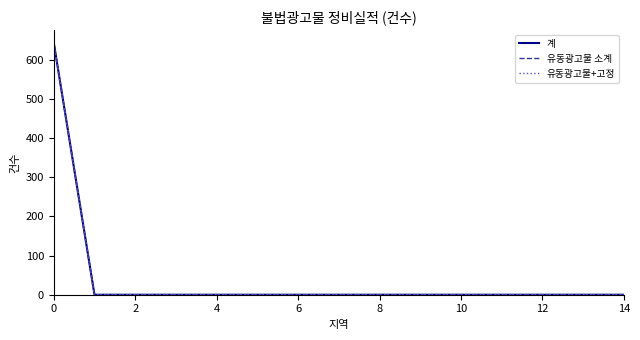

Reading left to right, extract all data points from this chart.

계: 643	0	0	0	0	0	0	0	0	0	0	0	0	0	0
유동광고물 소계: 643	0	0	0	0	0	0	0	0	0	0	0	0	0	0
유동광고물+고정: 643	0	0	0	0	0	0	0	0	0	0	0	0	0	0